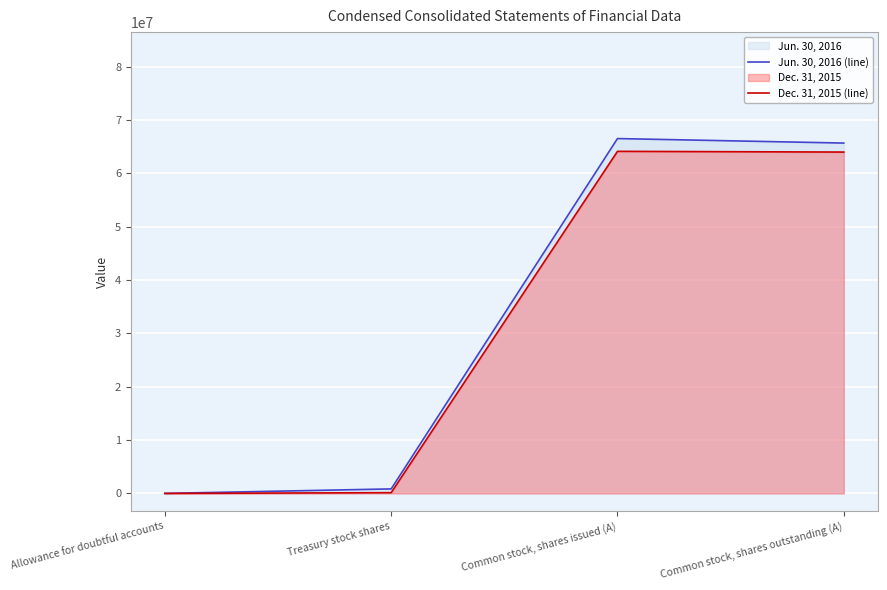

What is the total value across all series at Allowance for doubtful accounts?

229